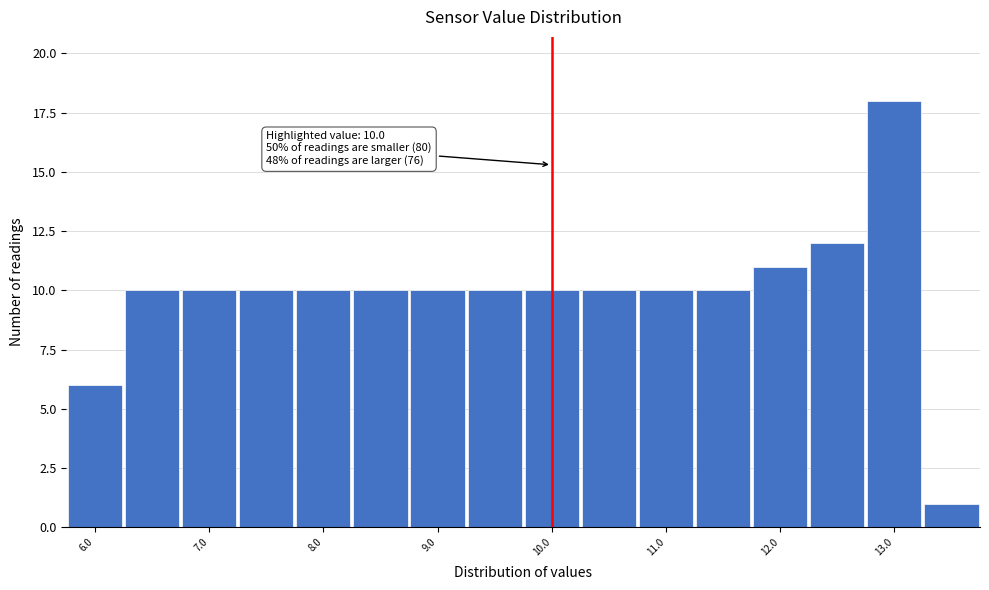

Over which range of the x-axis is the bar tallest?

12.75 to 13.25